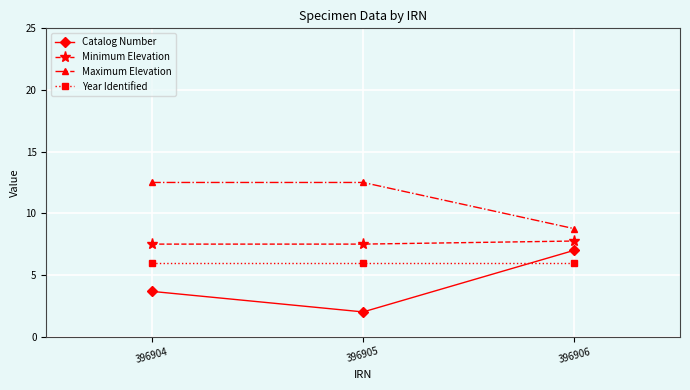

Reading left to right, transcribe all the data shown in this chart.

Catalog Number: 396904=3.7	396905=2.0	396906=7.0
Minimum Elevation: 396904=7.5	396905=7.5	396906=7.8
Maximum Elevation: 396904=12.5	396905=12.5	396906=8.8
Year Identified: 396904=6.0	396905=6.0	396906=6.0